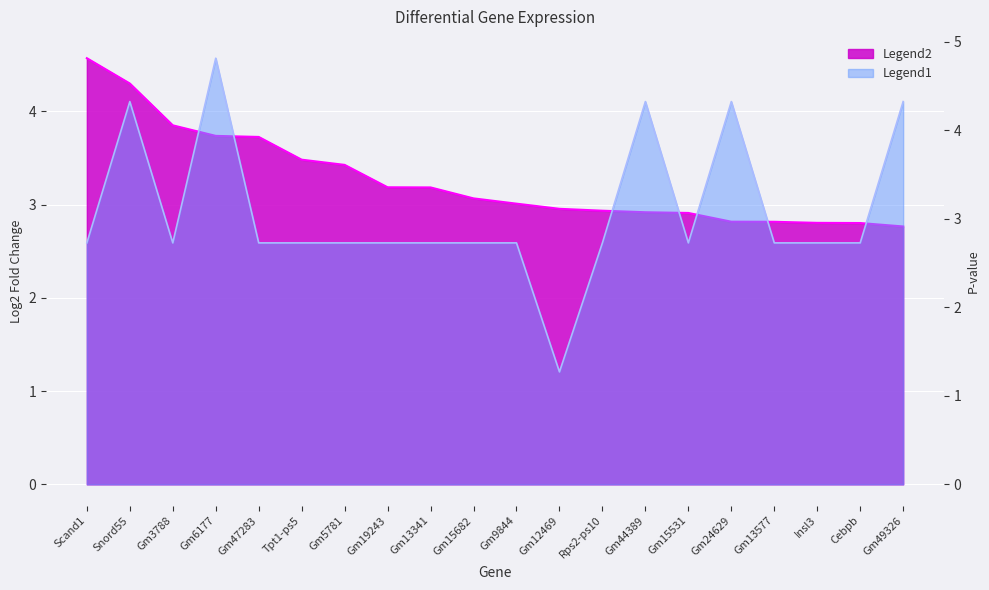

How many data points in Log2fc are above 3?

11